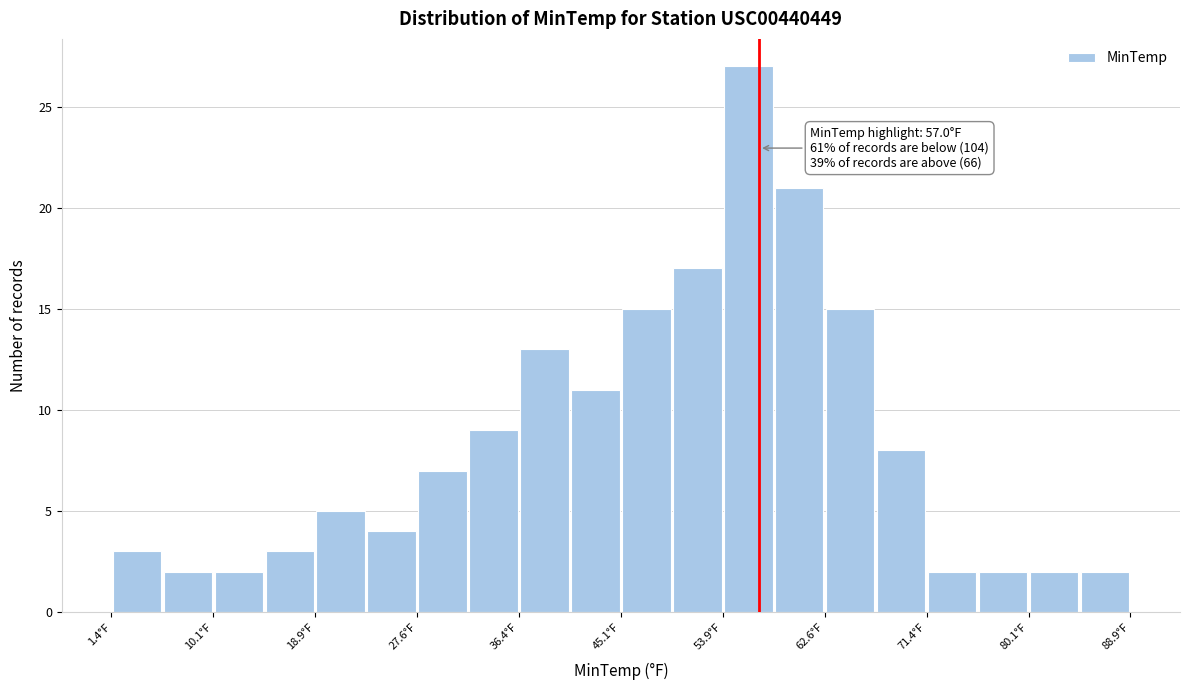

Which range on the x-axis has the tallest bar?

54 to 58